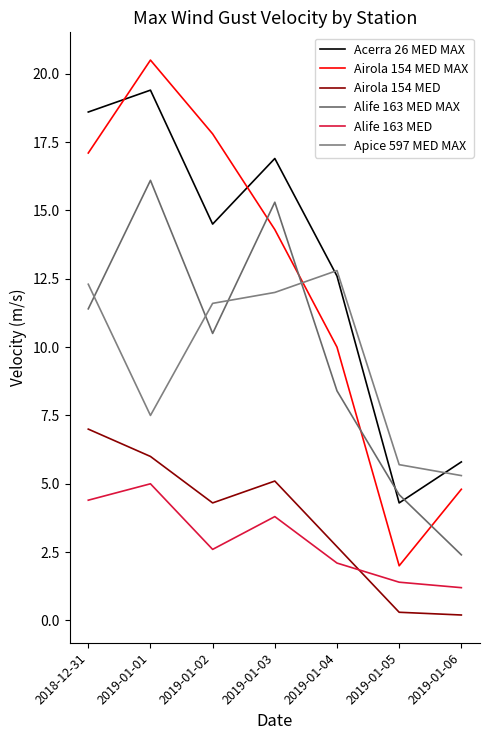

Rank the series by their maximum value, from highest to lowest.

Airola 154 MED MAX, Acerra 26 MED MAX, Alife 163 MED MAX, Apice 597 MED MAX, Airola 154 MED, Alife 163 MED